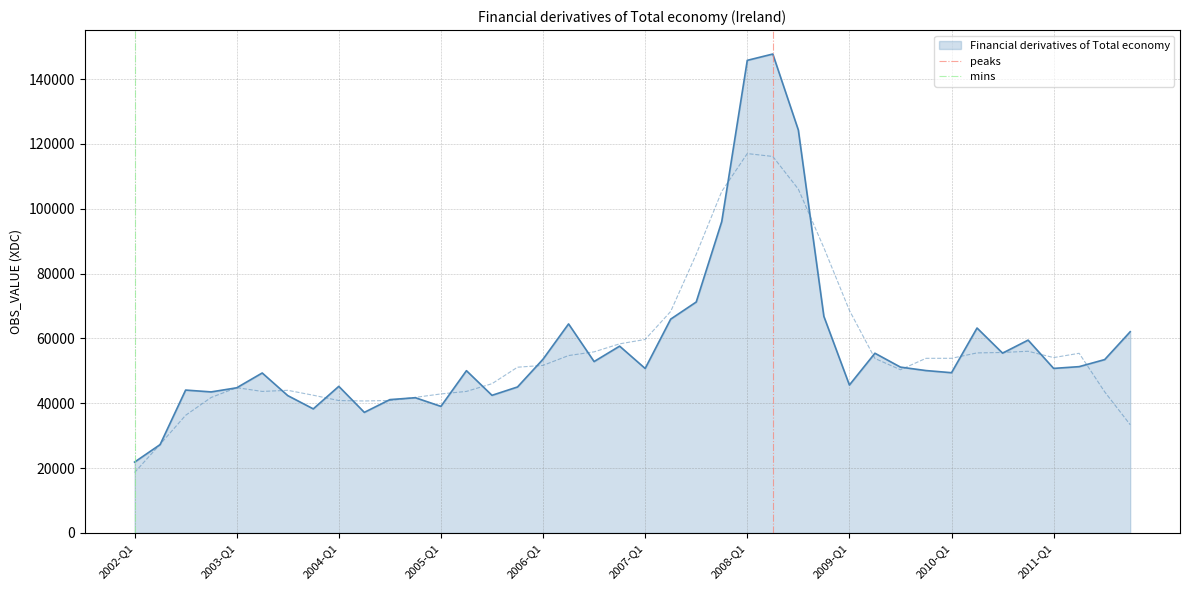

How many lines are shown in the chart?

2